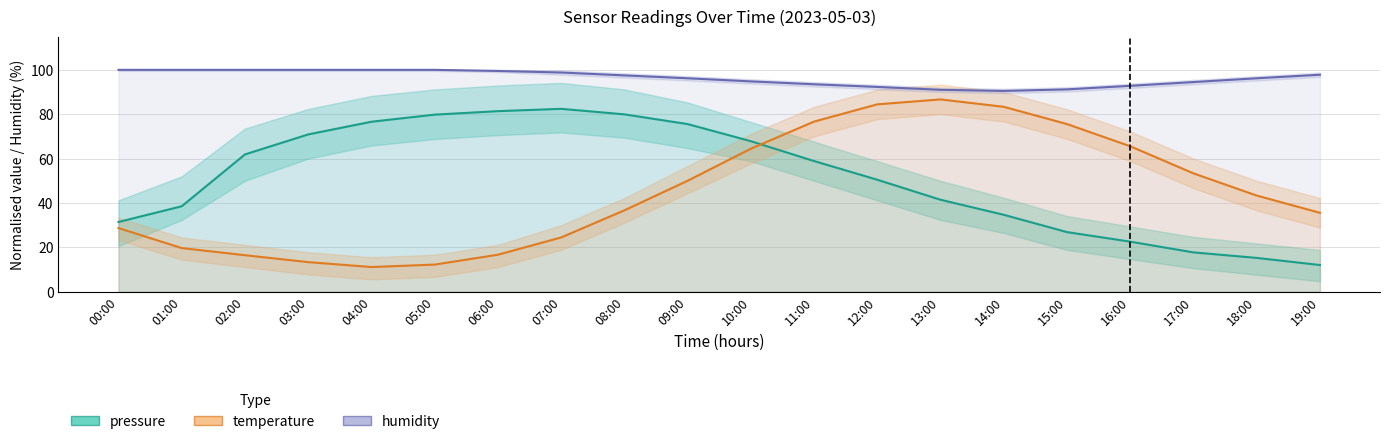

True or false: humidity and pressure cross at least once.

False